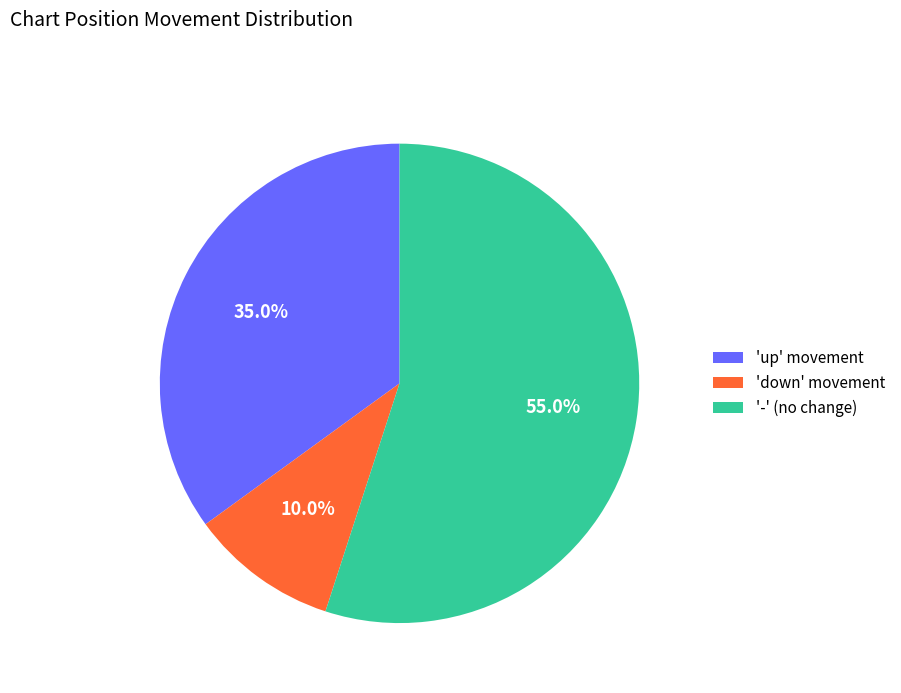

Rank the categories by value from lowest to highest.

'down' movement, 'up' movement, '-' (no change)